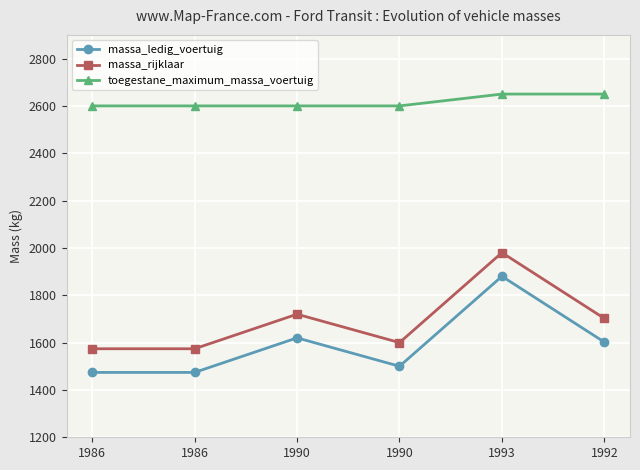

True or false: toegestane_maximum_massa_voertuig and massa_rijklaar cross at least once.

False